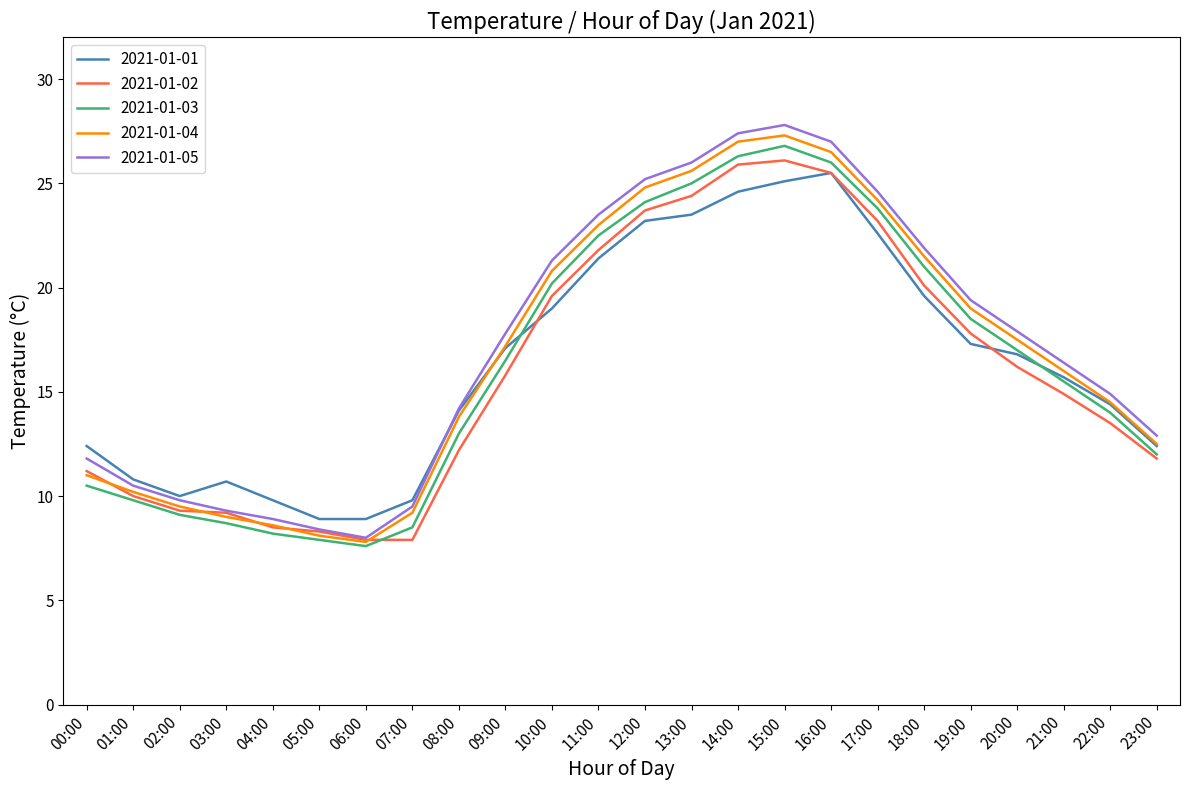

Which series has the largest total across all categories?

2021-01-05